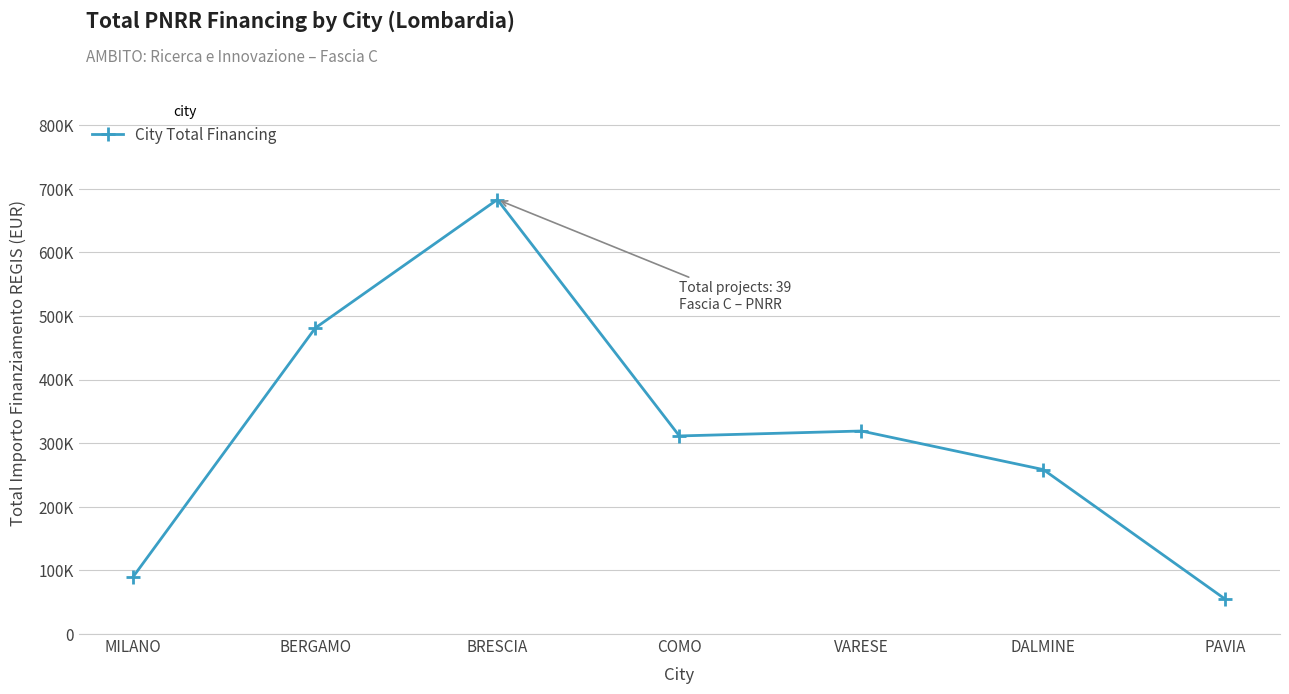

How many points are lower than both their immediate neighbors (excluding endpoints)?

1